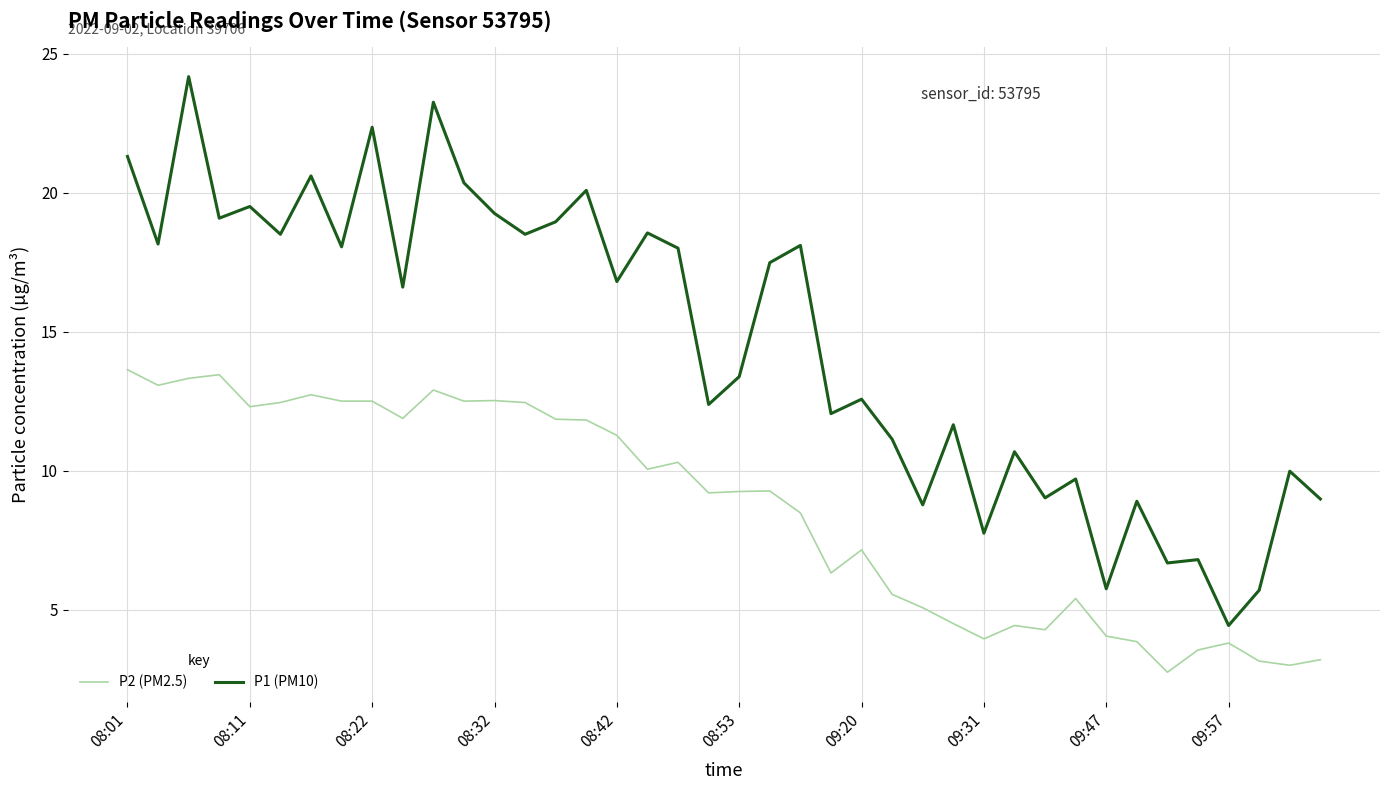

What is the difference between the maximum and minimum values in the P1 (PM10) series?

19.7